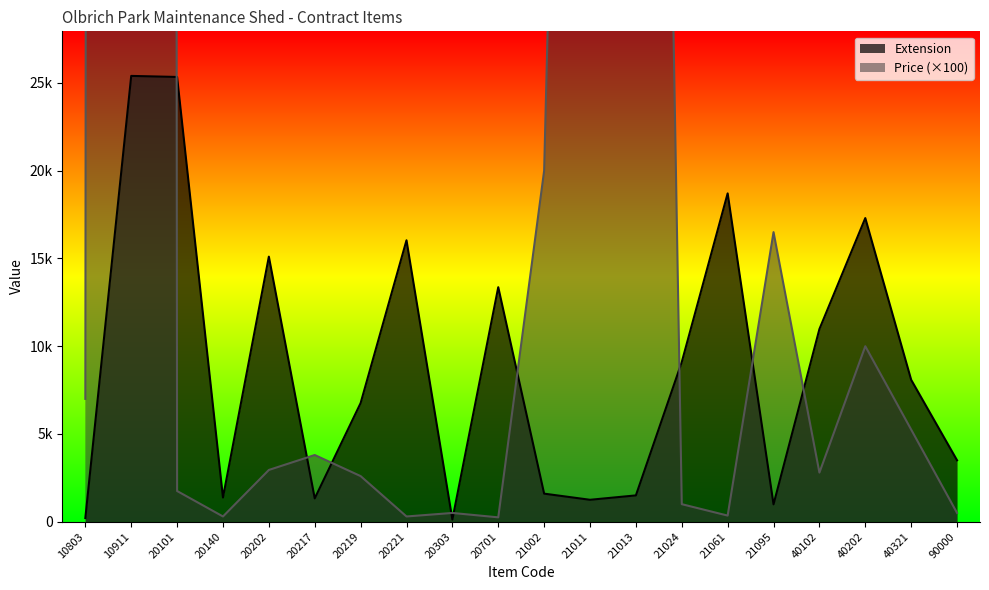

What is the value of the Price point at the 16th from the left?

16500.0